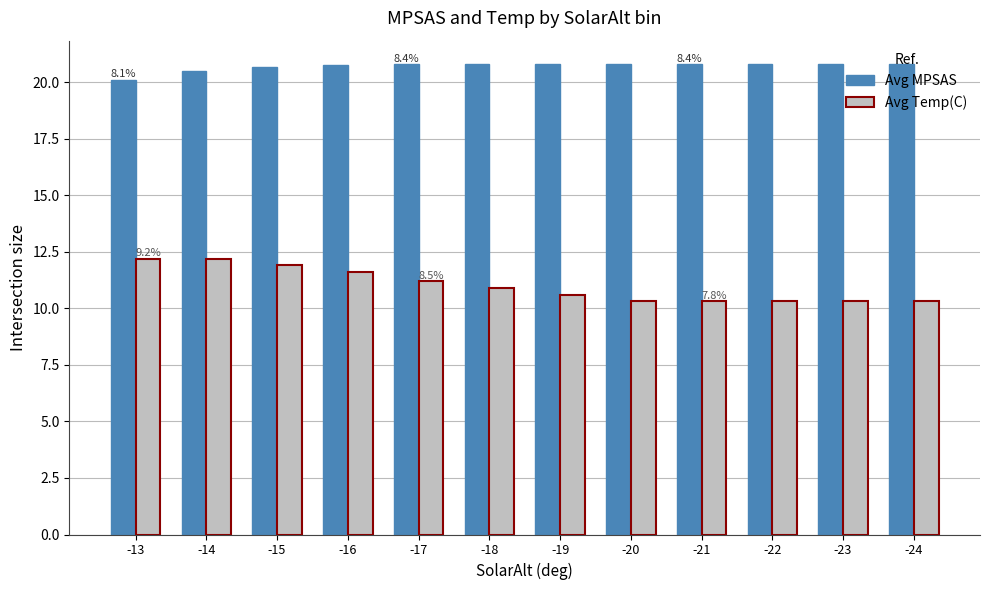

What are all the series names shown in the legend?

Avg MPSAS, Avg Temp(C)